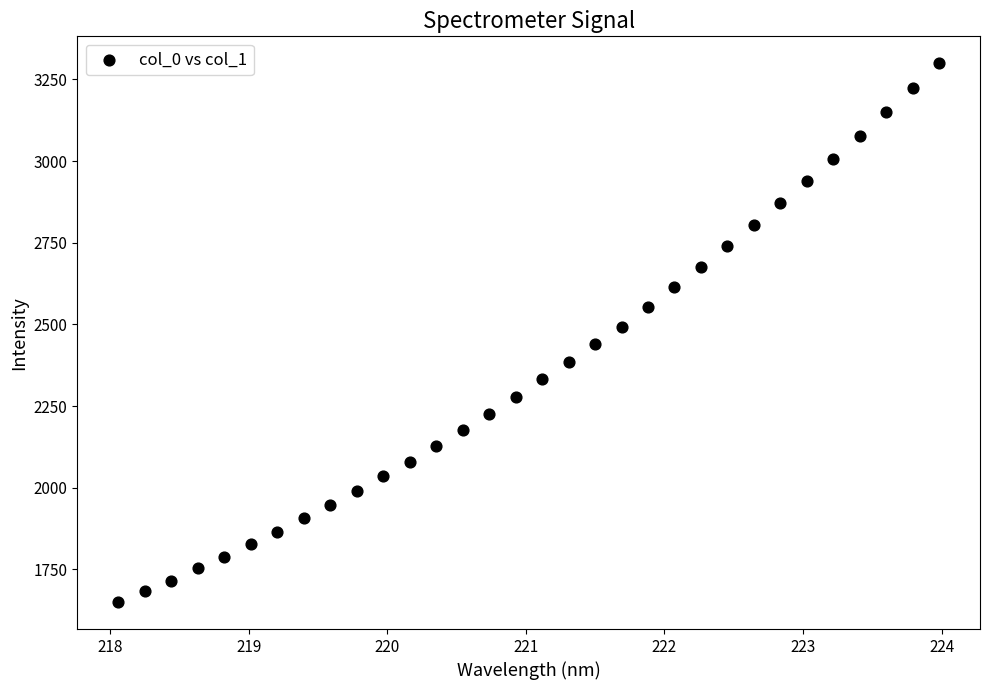

What is the range of Y values (max minus min)?

1649.5